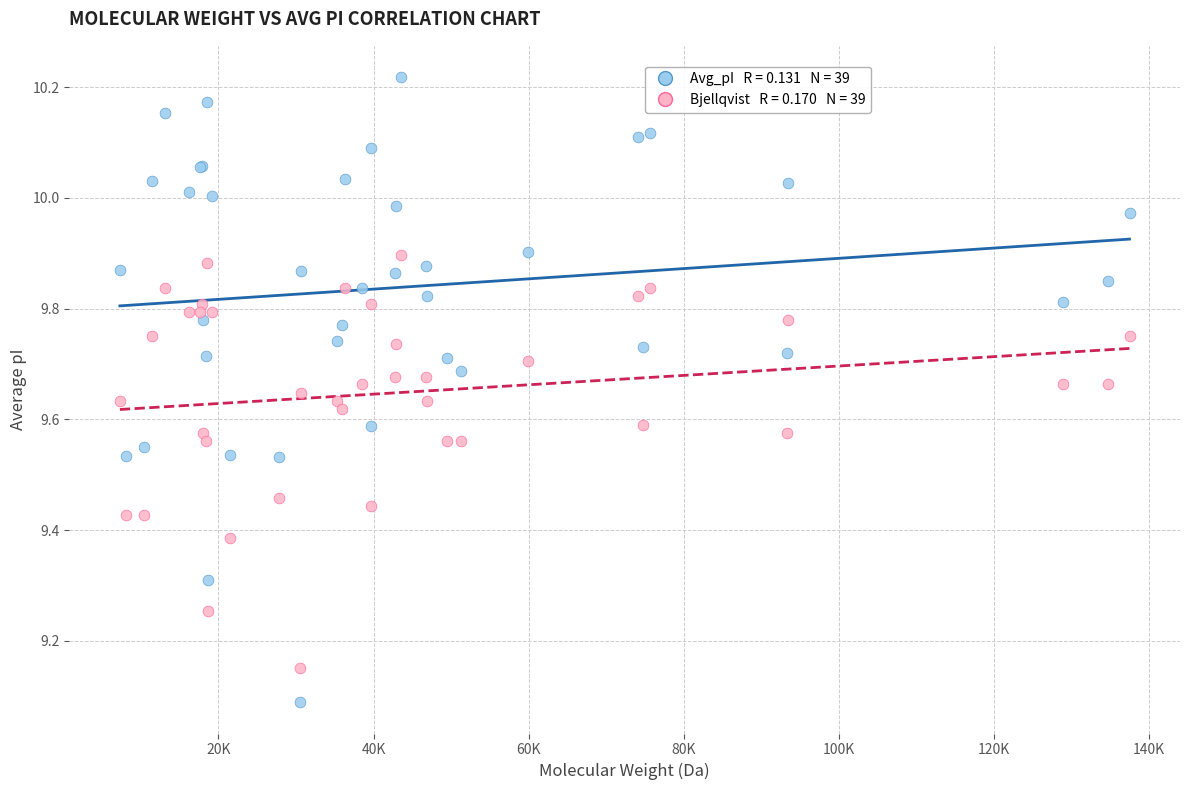

Across all series, what Y value is closest to 9?

9.1